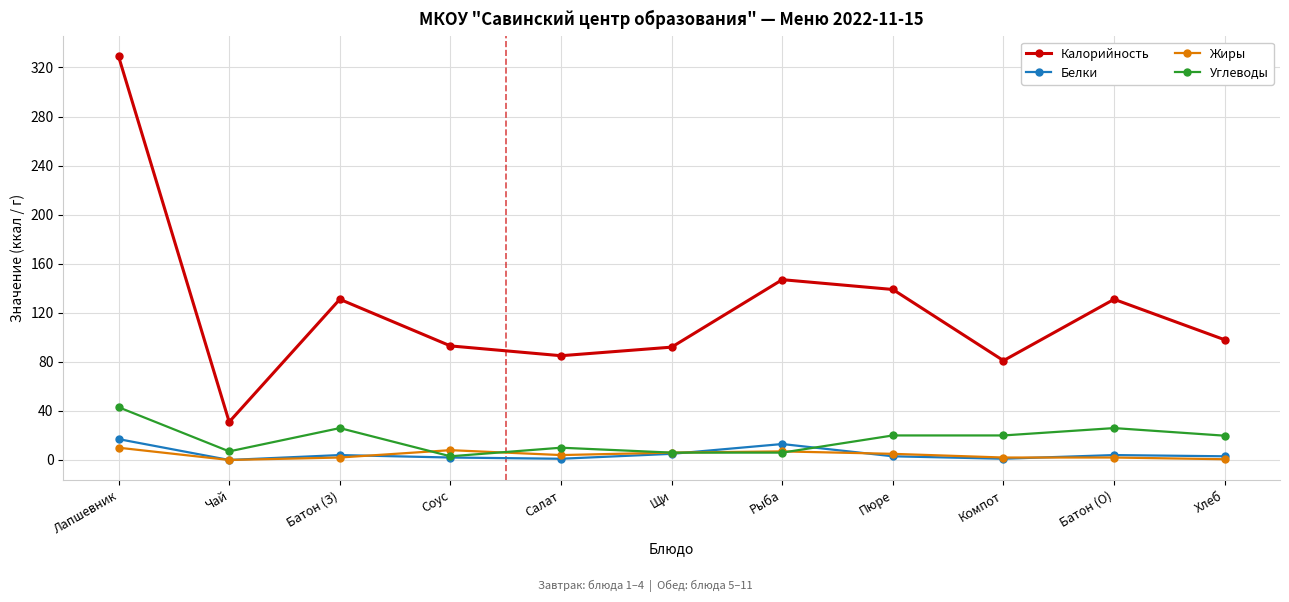

At which category is the sum across all series the highest?

Лапшевник